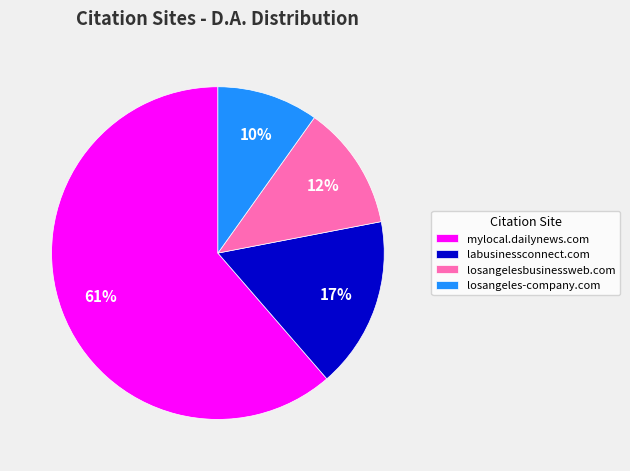

The losangeles-company.com slice represents 10% of the pie. True or false?

True